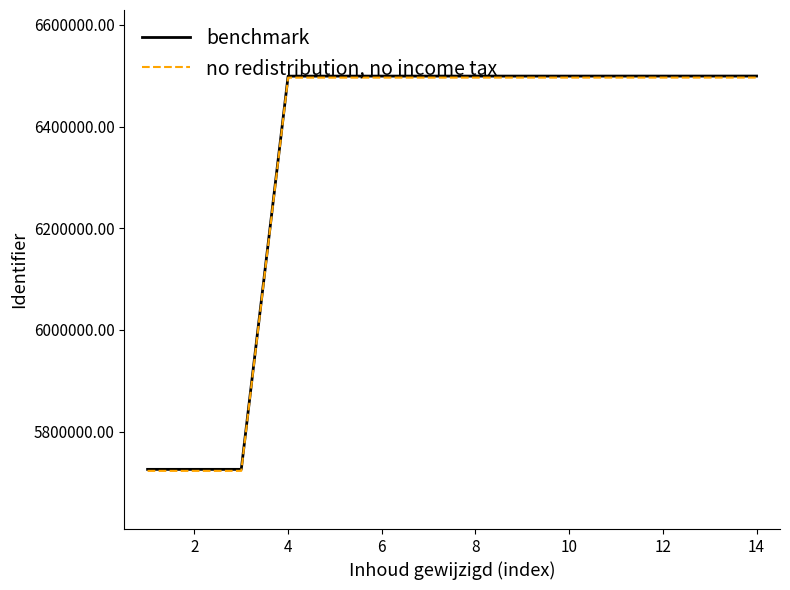

What is the greatest value displayed?

6499526